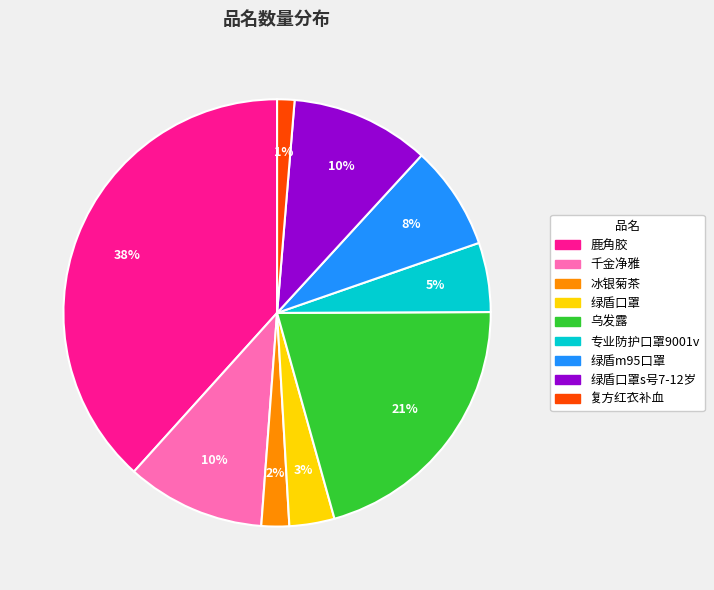

Is there a majority slice in this chart?

No